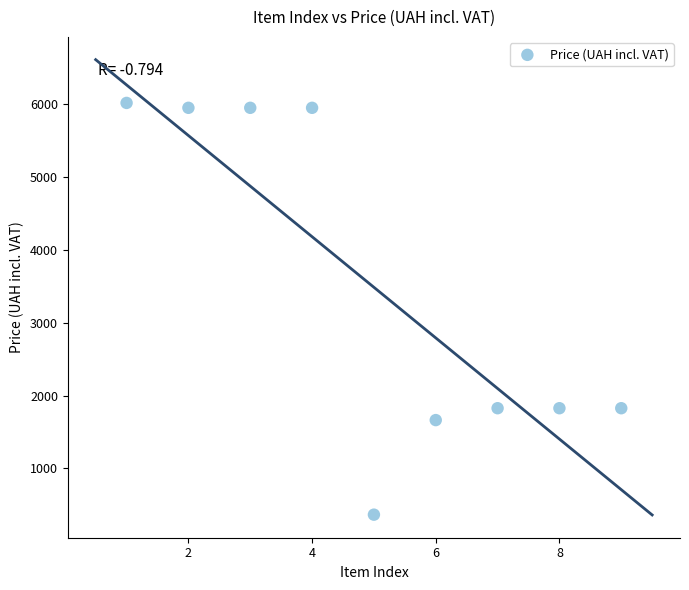

What is the range of X values (max minus min)?

8.0